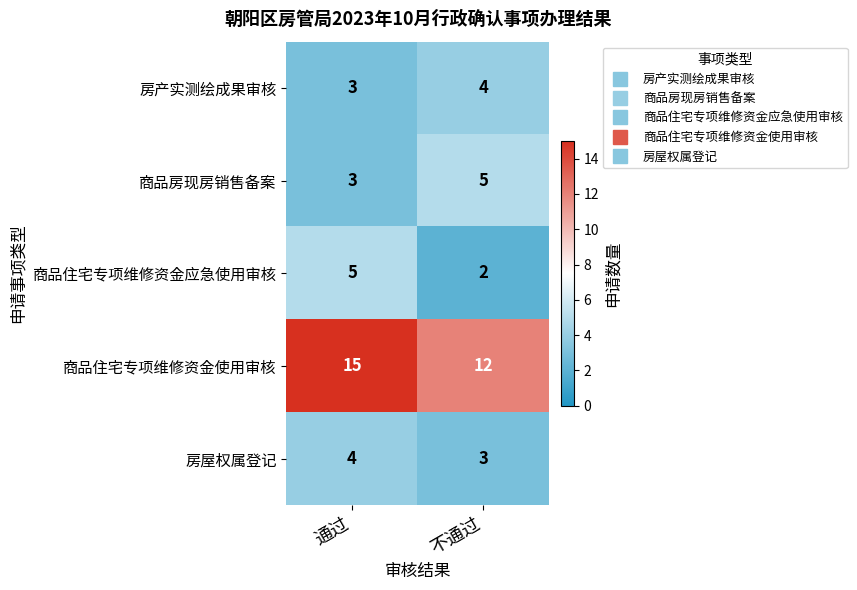

Reading left to right, list all the values displayed in this chart.

房产实测绘成果审核: 通过=3	不通过=4
商品房现房销售备案: 通过=3	不通过=5
商品住宅专项维修资金应急使用审核: 通过=5	不通过=2
商品住宅专项维修资金使用审核: 通过=15	不通过=12
房屋权属登记: 通过=4	不通过=3